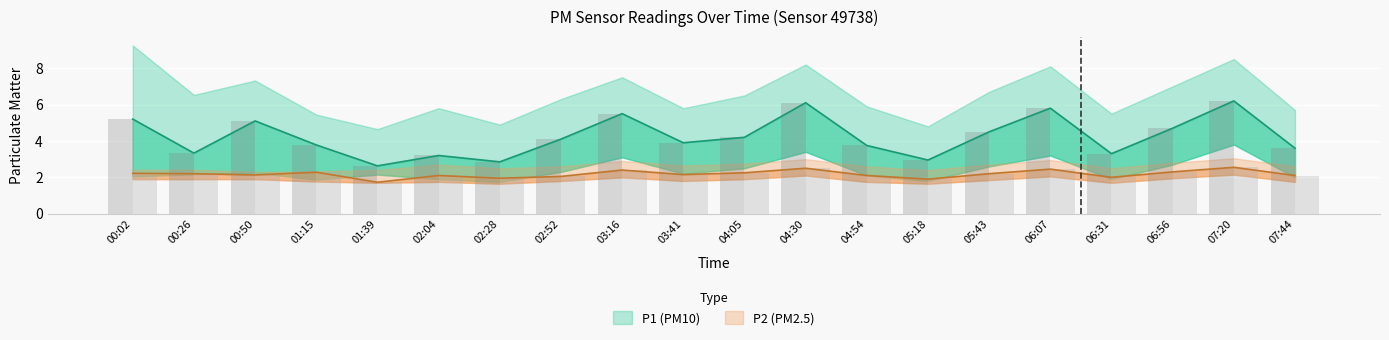

What is the difference between the maximum and minimum values in the P1_upper series?

4.6